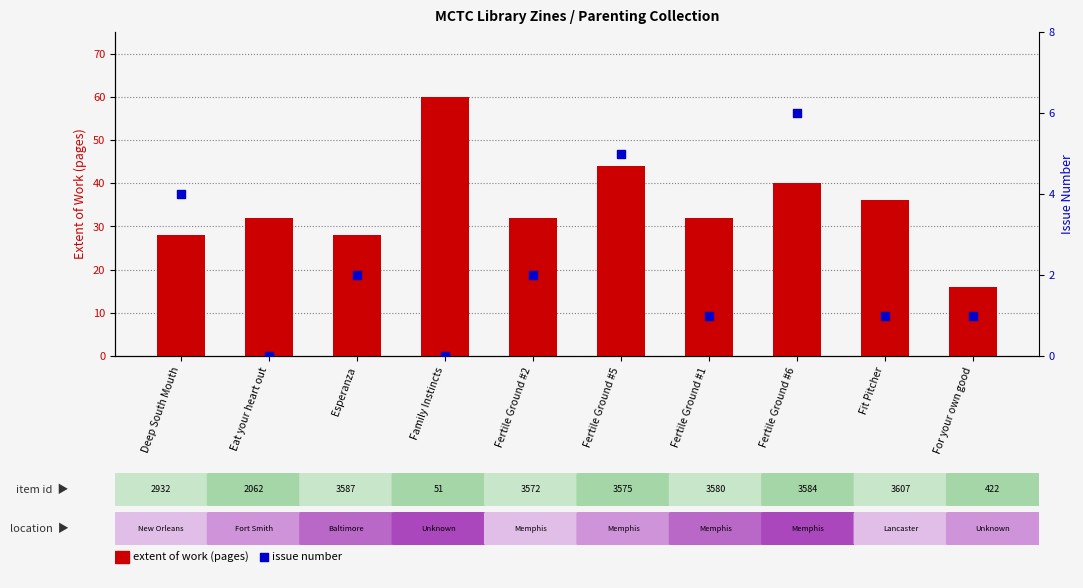

What is the total value across all series at Fertile Ground #1?

33